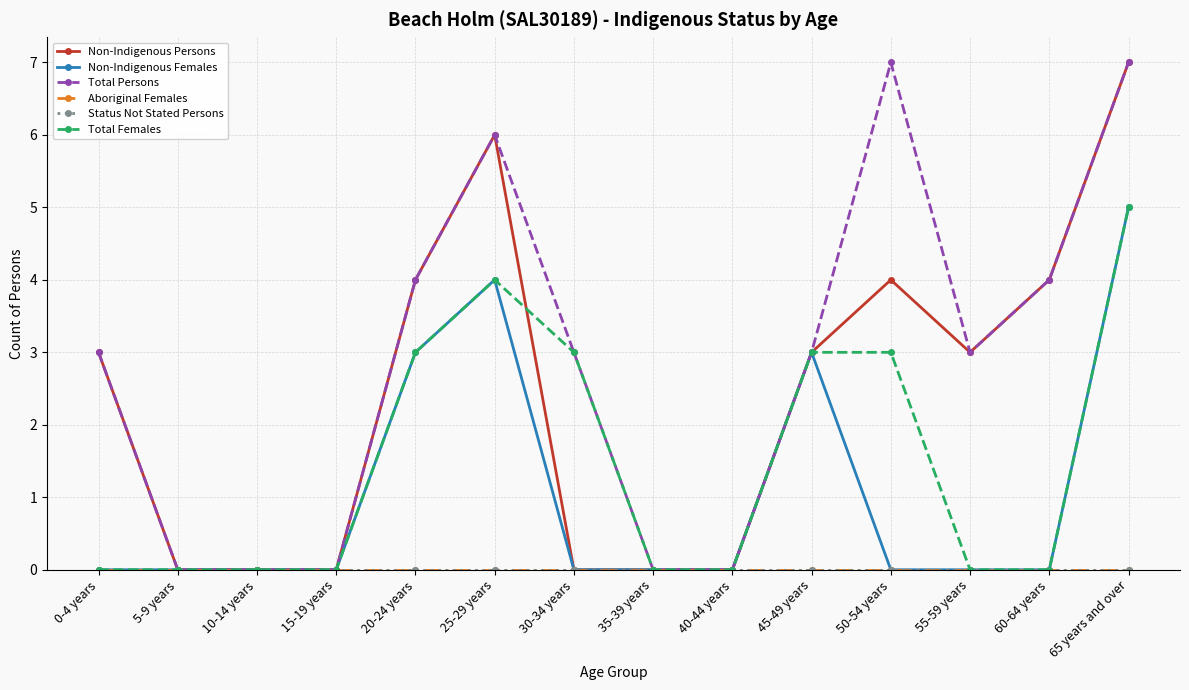

True or false: Non-Indigenous Females and Total Persons cross at least once.

False